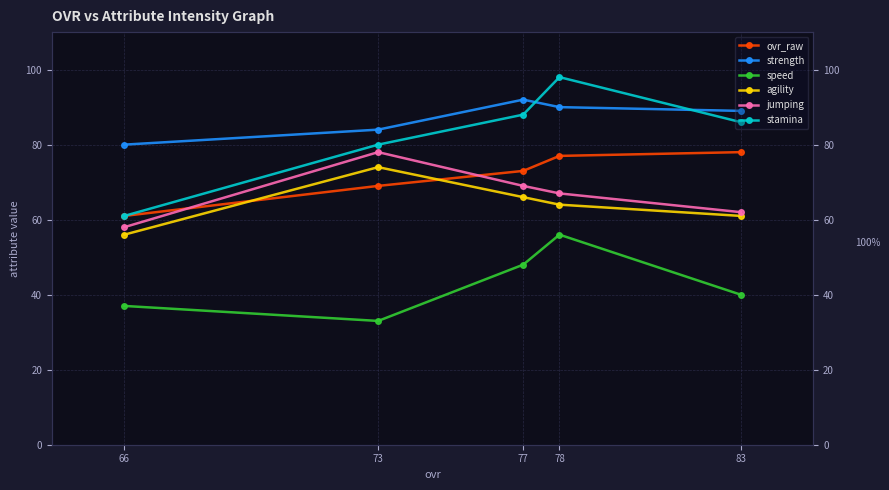

True or false: agility has more than 2 points higher than both neighbors.

False